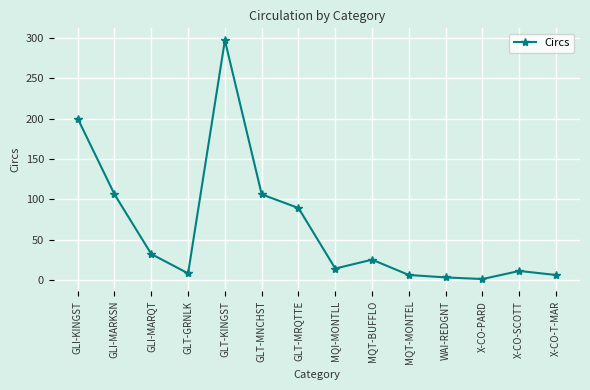

Read the value at X-CO-SCOTT.

11